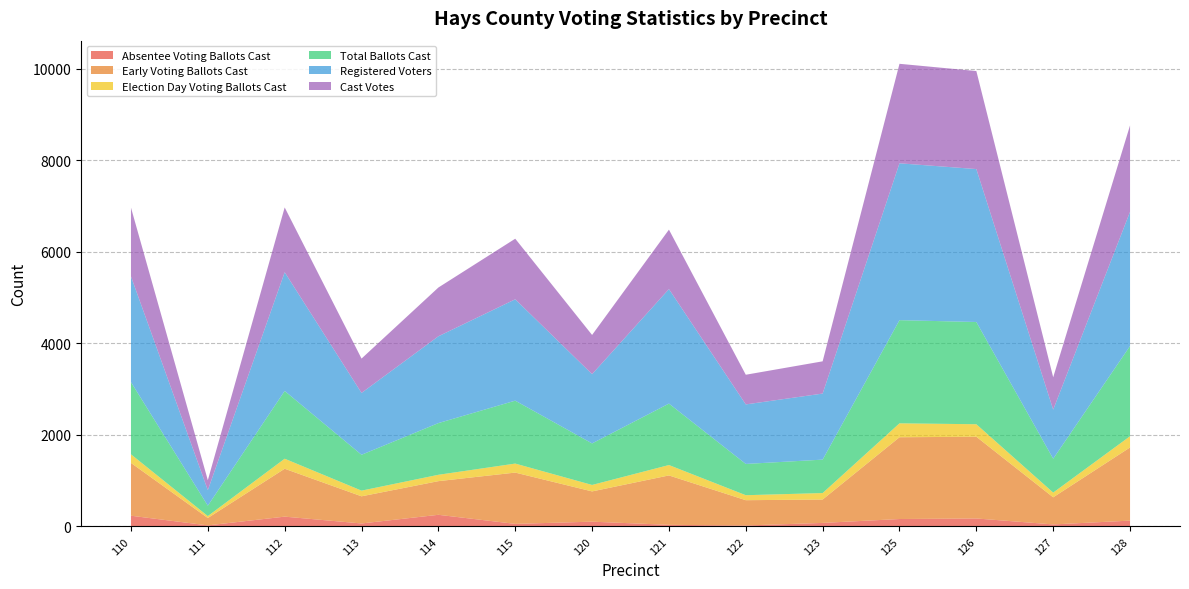

Reading right to left, transcribe all the data shown in this chart.

Absentee Voting Ballots Cast: 128=128	127=45	126=175	125=163	123=78	122=22	121=36	120=105	115=57	114=255	113=66	112=215	111=24	110=235
Early Voting Ballots Cast: 128=1598	127=592	126=1785	125=1786	123=511	122=552	121=1079	120=661	115=1120	114=735	113=593	112=1046	111=161	110=1153
Election Day Voting Ballots Cast: 128=245	127=103	126=273	125=304	123=141	122=109	121=227	120=141	115=197	114=139	113=124	112=219	111=42	110=188
Total Ballots Cast: 128=1971	127=740	126=2233	125=2253	123=730	122=683	121=1342	120=907	115=1374	114=1129	113=783	112=1480	111=227	110=1576
Registered Voters: 128=2931	127=1072	126=3340	125=3426	123=1443	122=1300	121=2501	120=1513	115=2214	114=1896	113=1351	112=2593	111=339	110=2309
Cast Votes: 128=1887	127=707	126=2141	125=2173	123=704	122=648	121=1298	120=856	115=1323	114=1065	113=750	112=1415	111=218	110=1502